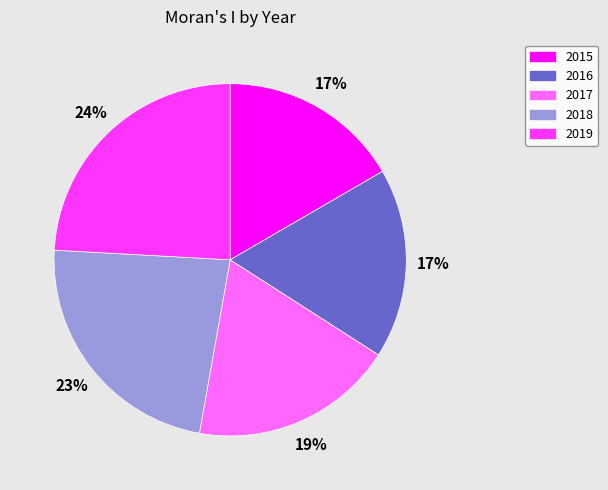

Is it true that 2015 is 25% of the pie?

False